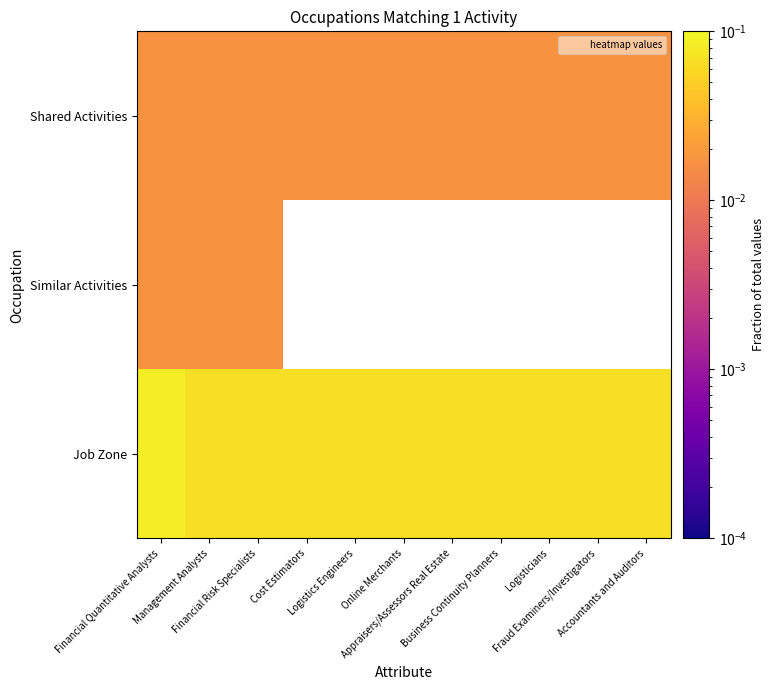

Which series has the widest spread of values?

Similar Activities